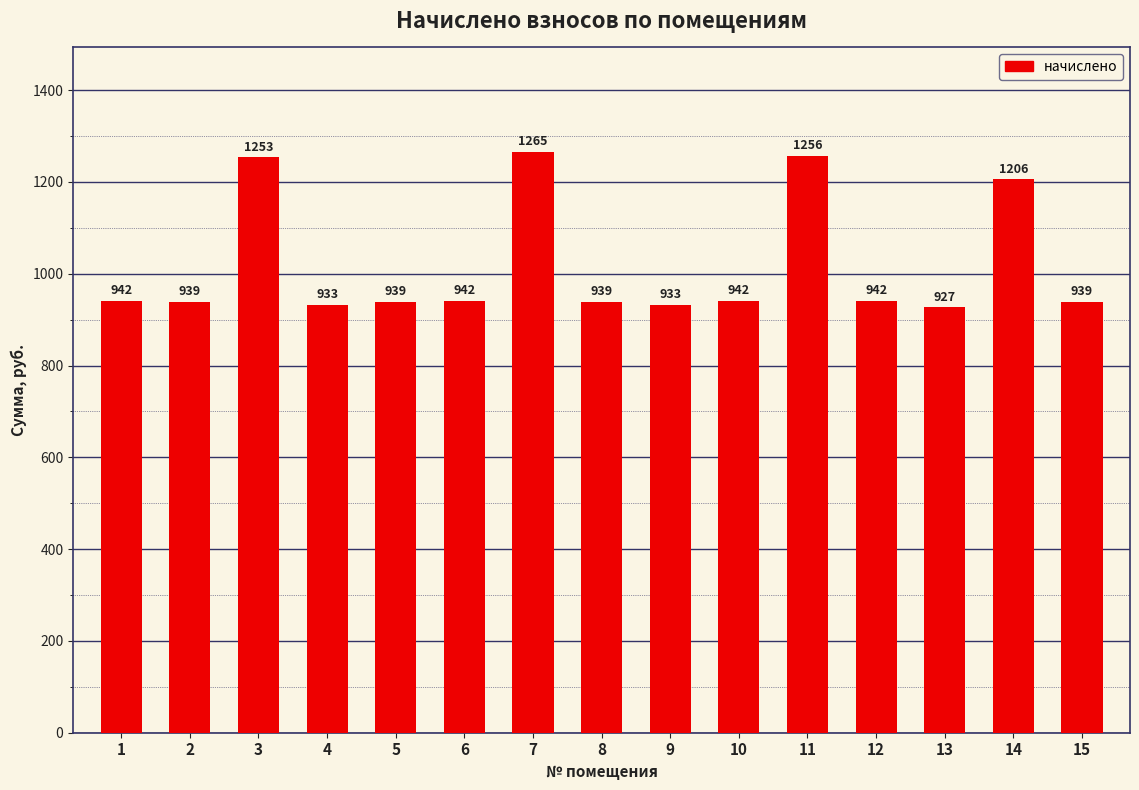

What is the approximate value at 5?

938.5